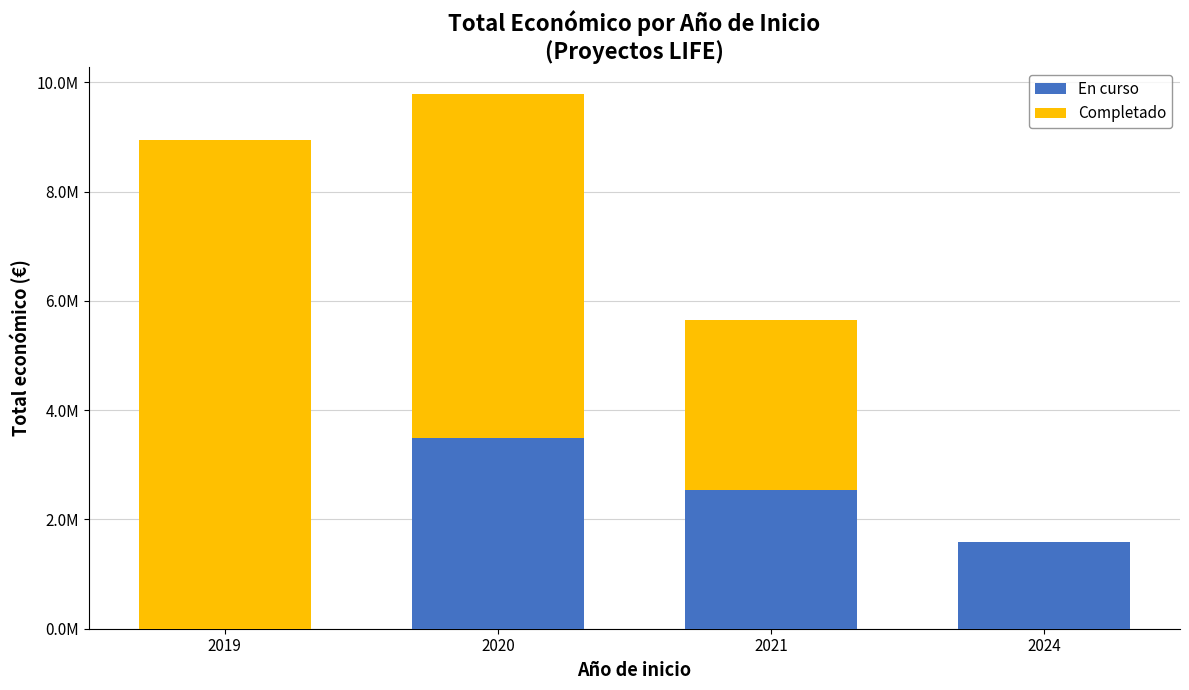

Are the bars horizontal?

No